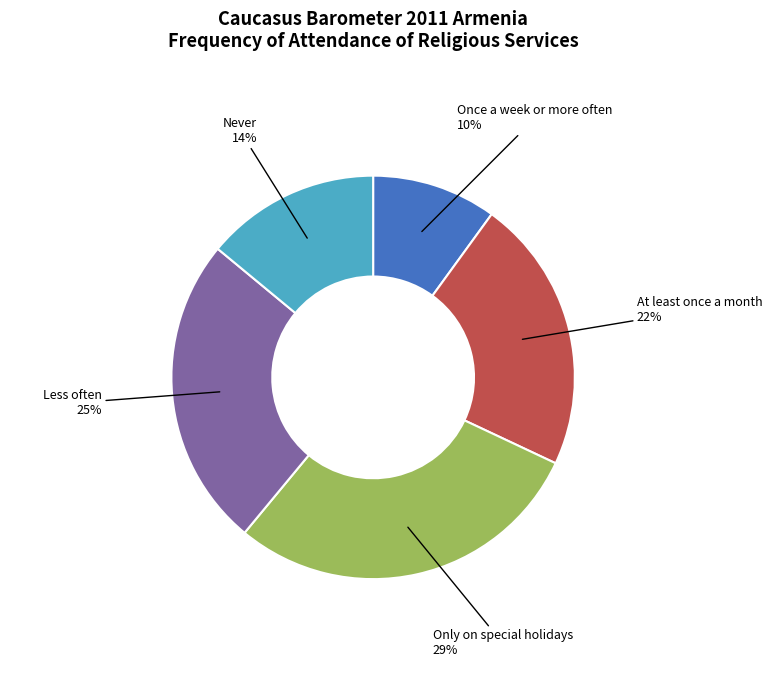

To the nearest percent, what is the difference between the largest and smallest slice percentages?

19%